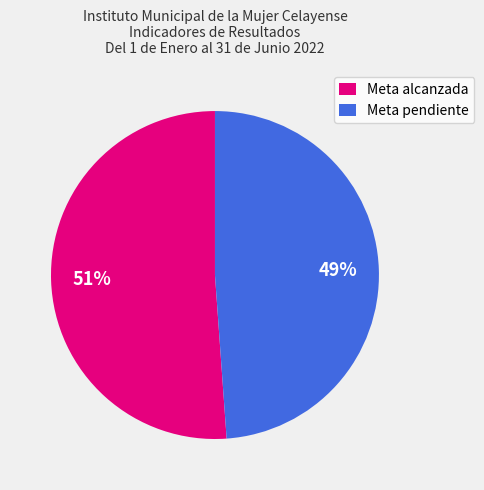

To the nearest percent, what is the average slice percentage?

50%